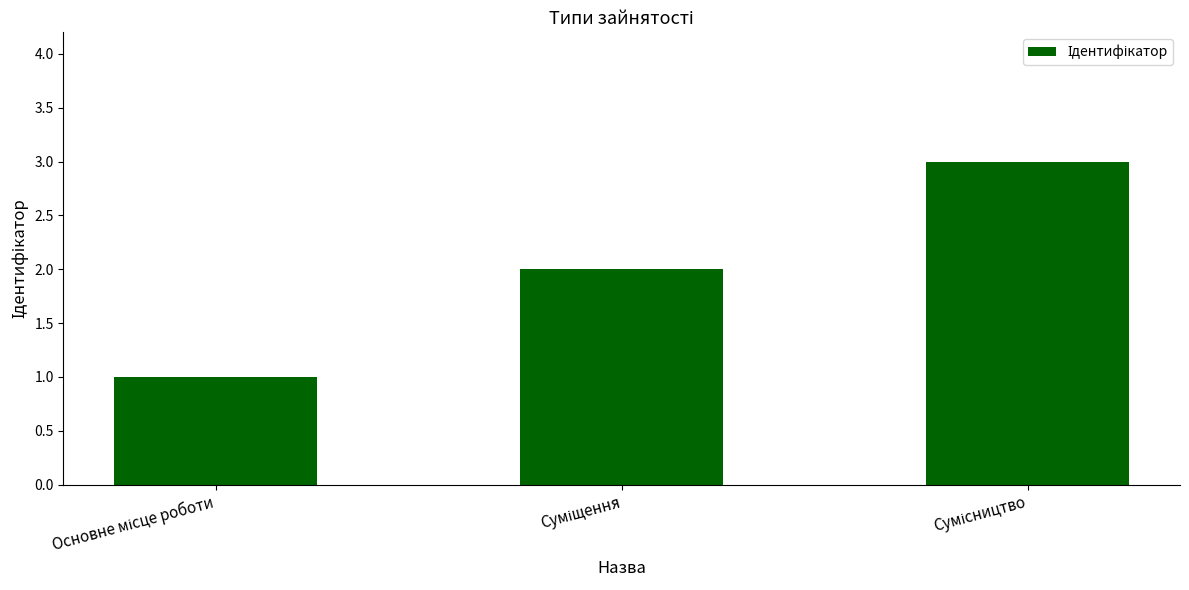

What is the sum of all values?

6